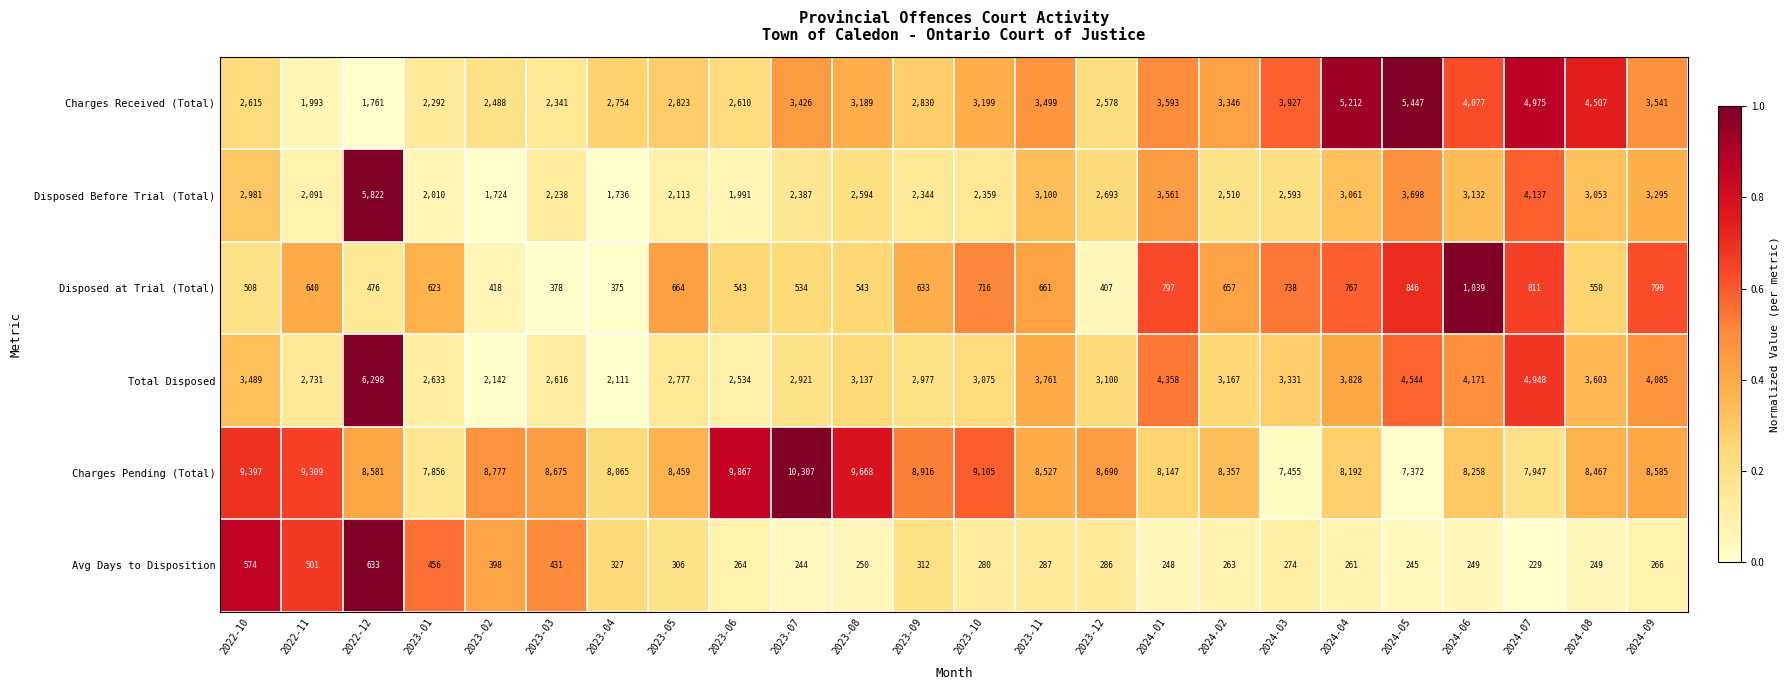

The value of Charges Received (Total) at 2023-08 is 3189. True or false?

True